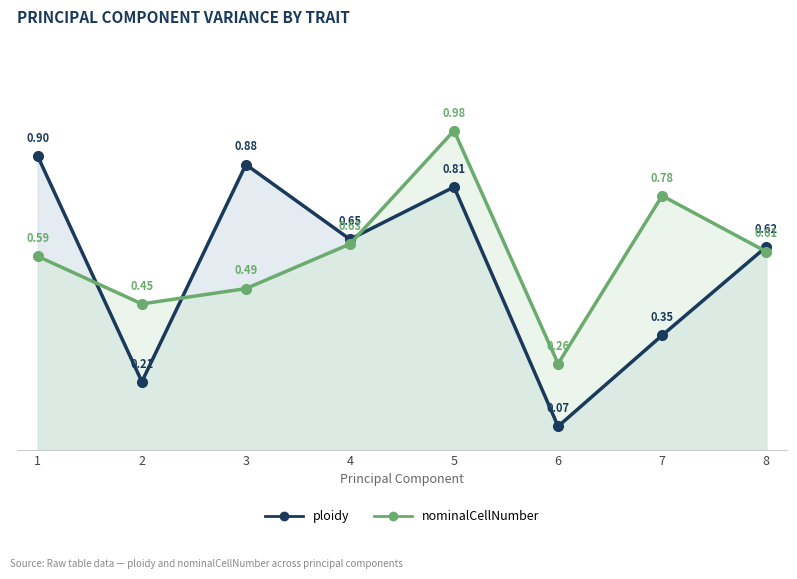

Which series has the widest spread of values?

ploidy